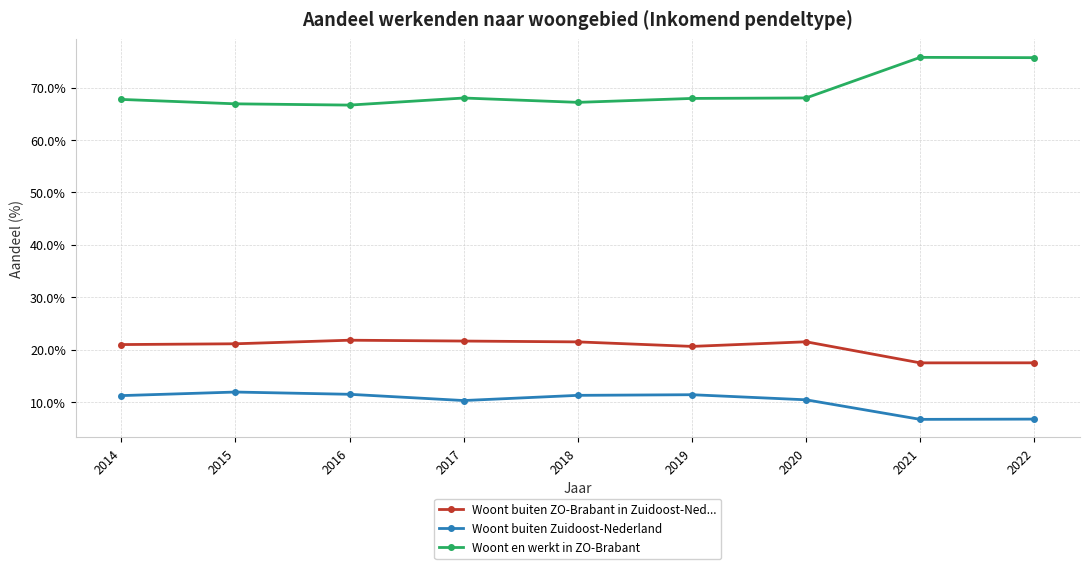

What is the spread (max minus min) of values at 2020?

57.5